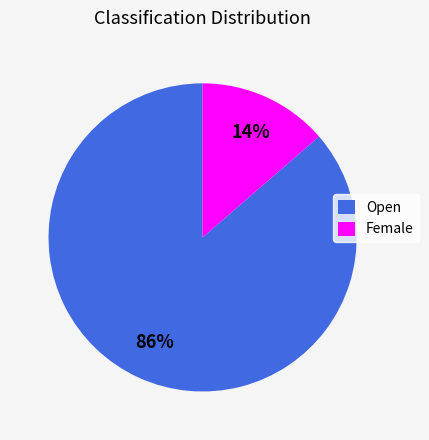

What percentage is the Open slice, to the nearest percent?

86%